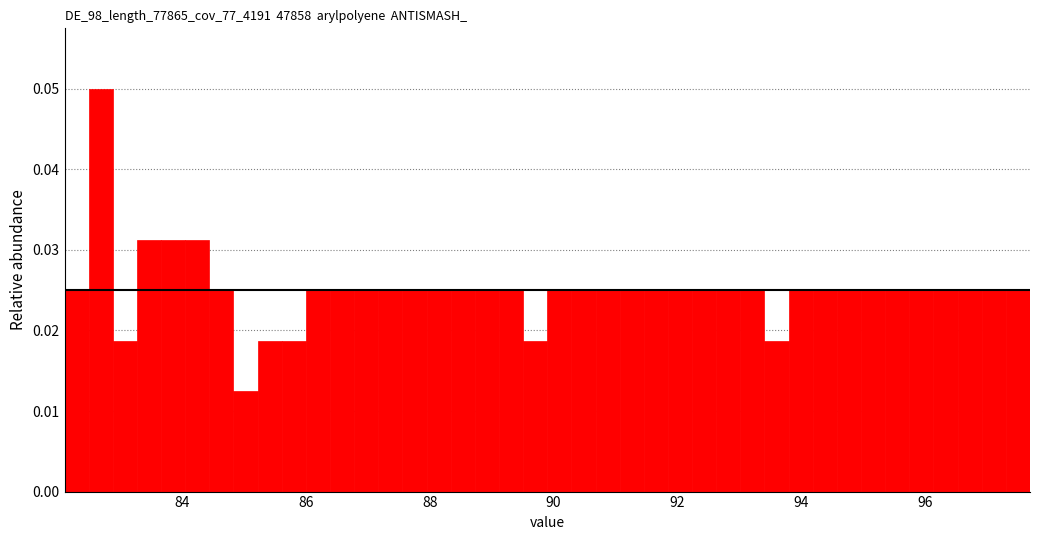

Around what value on the x-axis is the tallest bar? Give the approximate position of its centre, as read against the axis.

82.6